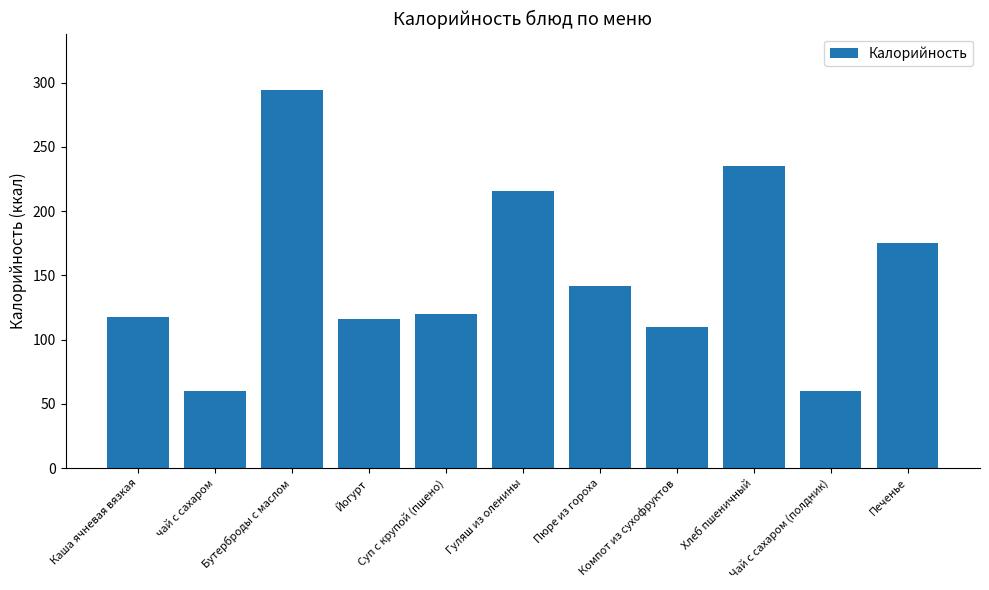

Does the chart contain stacked bars?

No